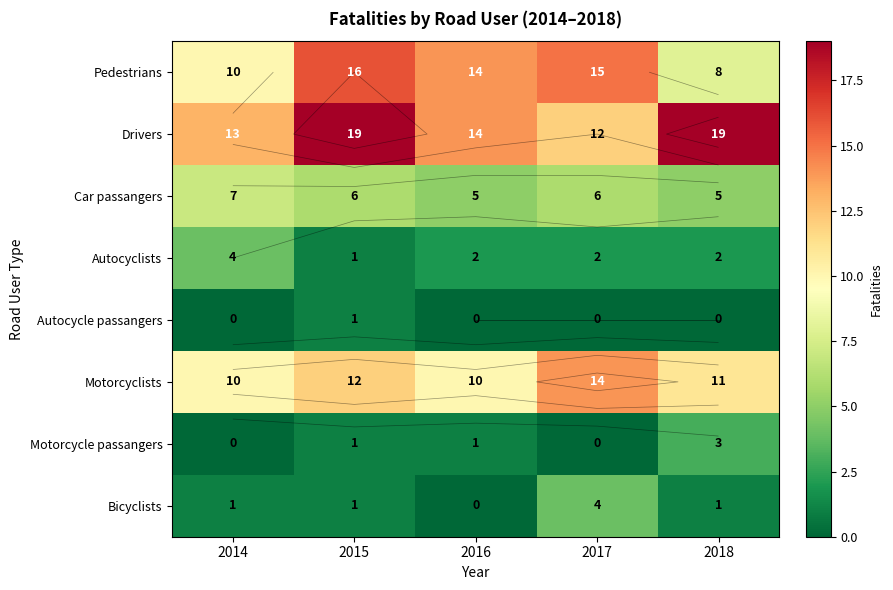

Is the value of Drivers at 2014 greater than the value of Motorcycle passangers at 2018?

Yes